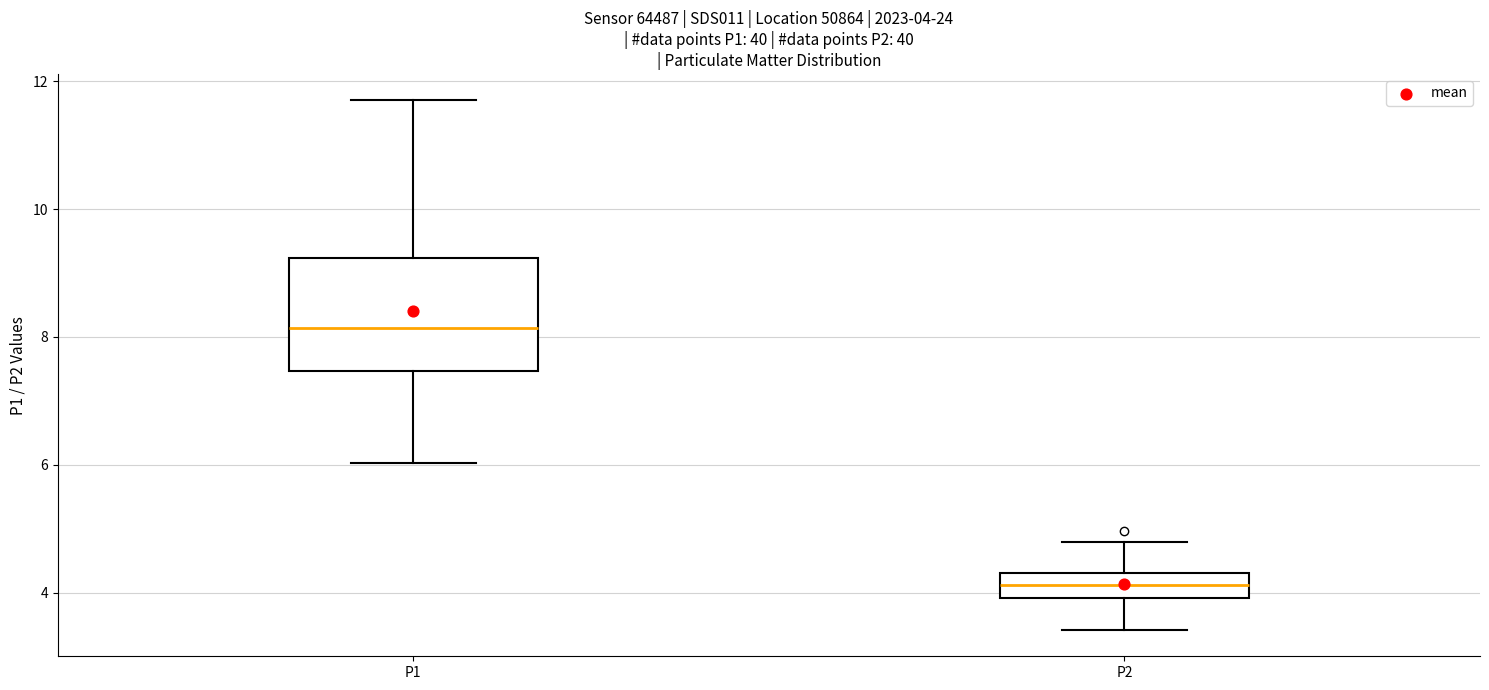

Which box's median line is the highest?

P1